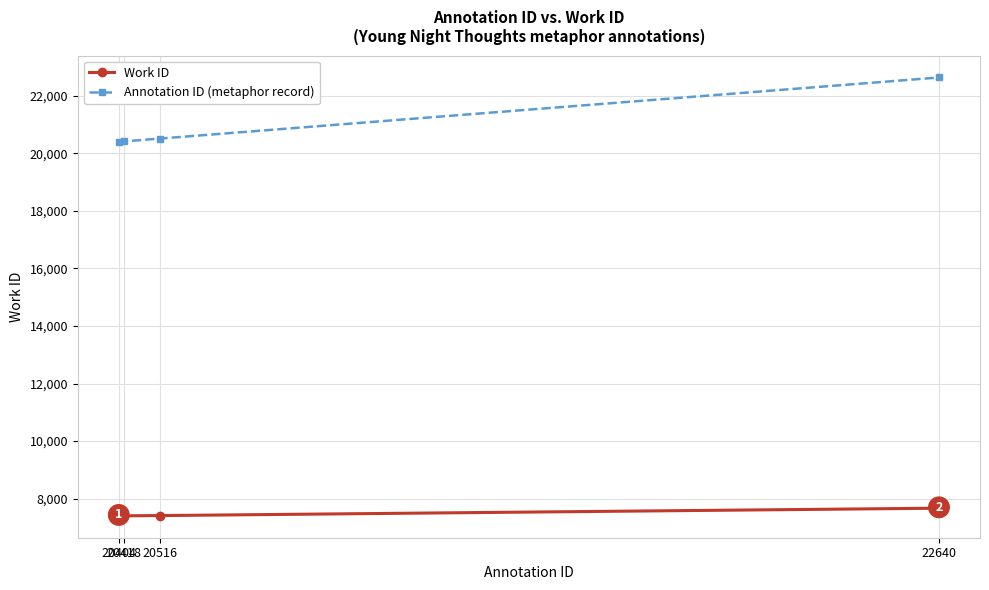

Rank the series by their average value, from lowest to highest.

Work ID, Annotation ID (metaphor record)